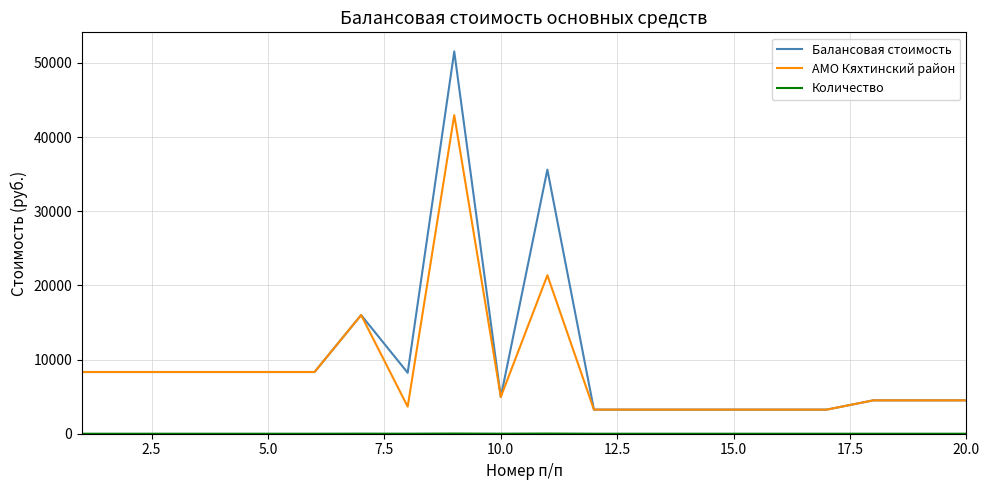

What is the lowest value of the АМО Кяхтинский район series?

3250